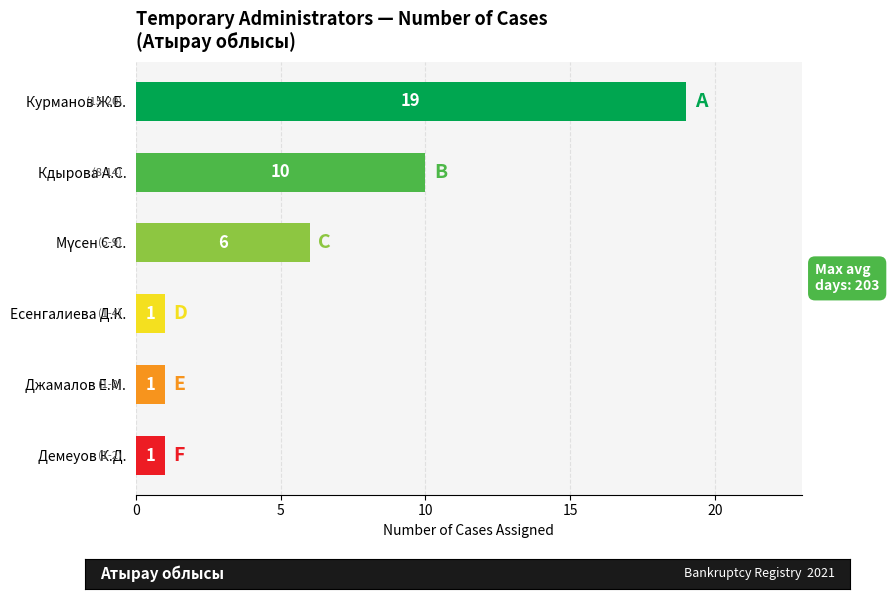

At which label is the value closest to 10?

Кдырова А.С.